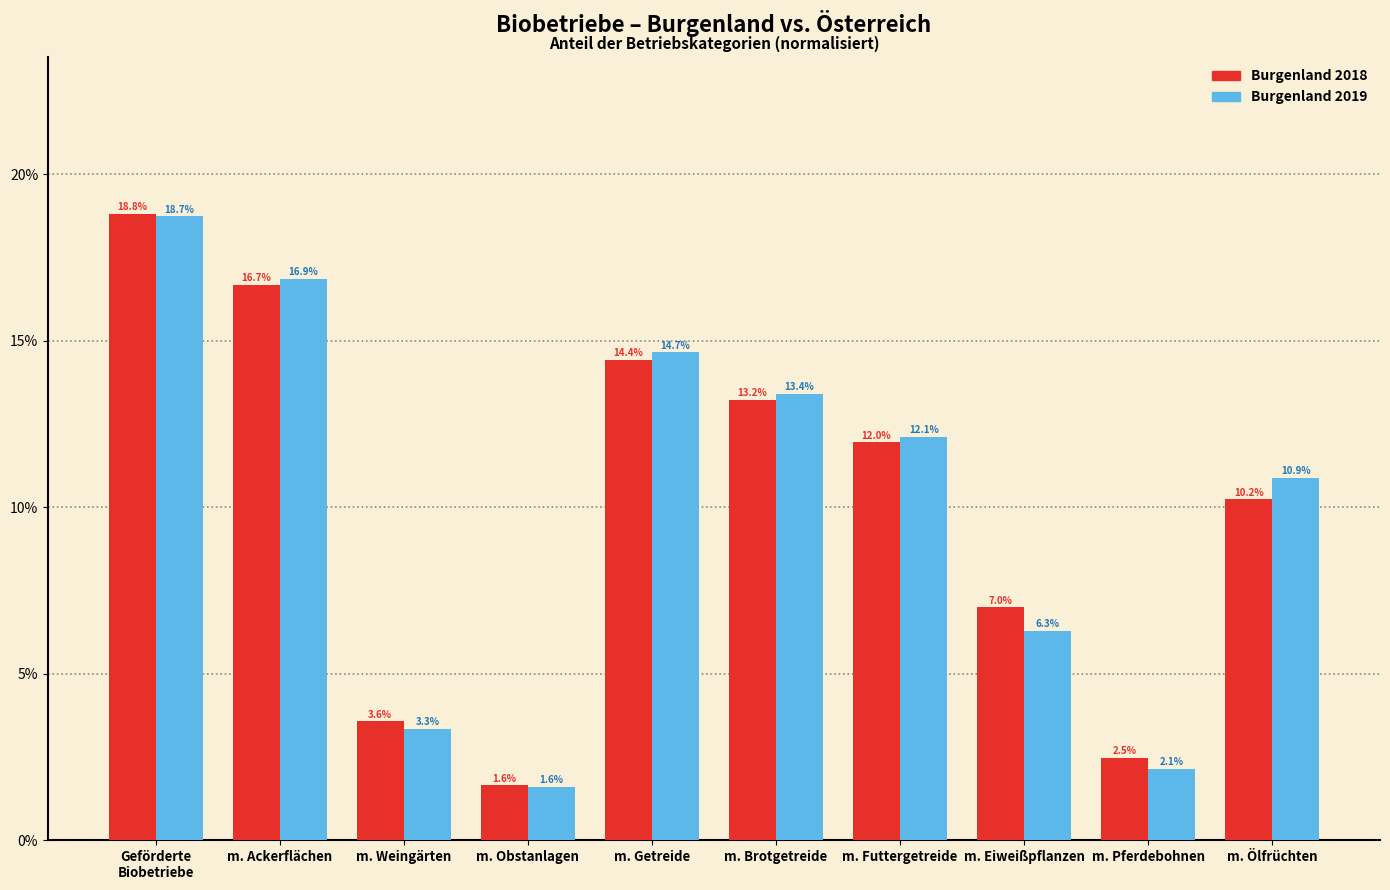

Reading left to right, extract all data points from this chart.

Burgenland 2018: 18.8	16.7	3.6	1.6	14.4	13.2	12.0	7.0	2.5	10.2
Burgenland 2019: 18.7	16.9	3.3	1.6	14.7	13.4	12.1	6.3	2.1	10.9